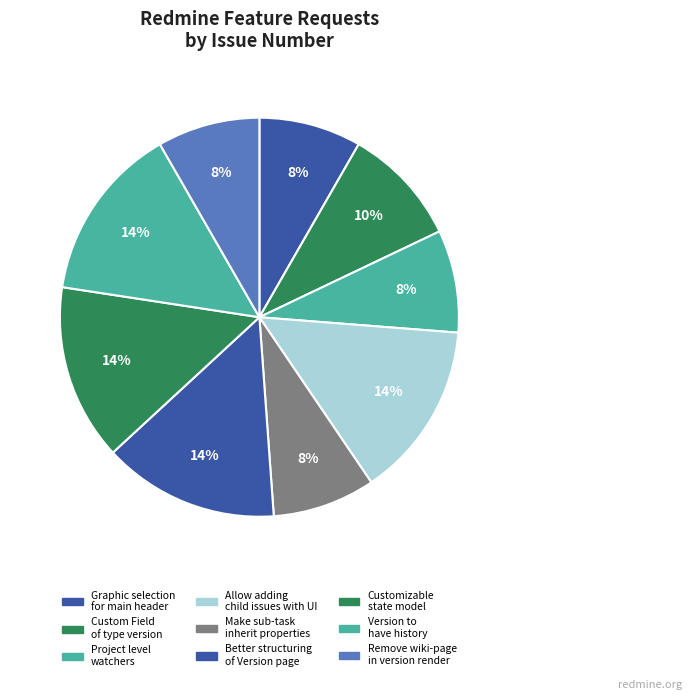

To the nearest percent, what is the difference between the largest and smallest slice percentages?

6%